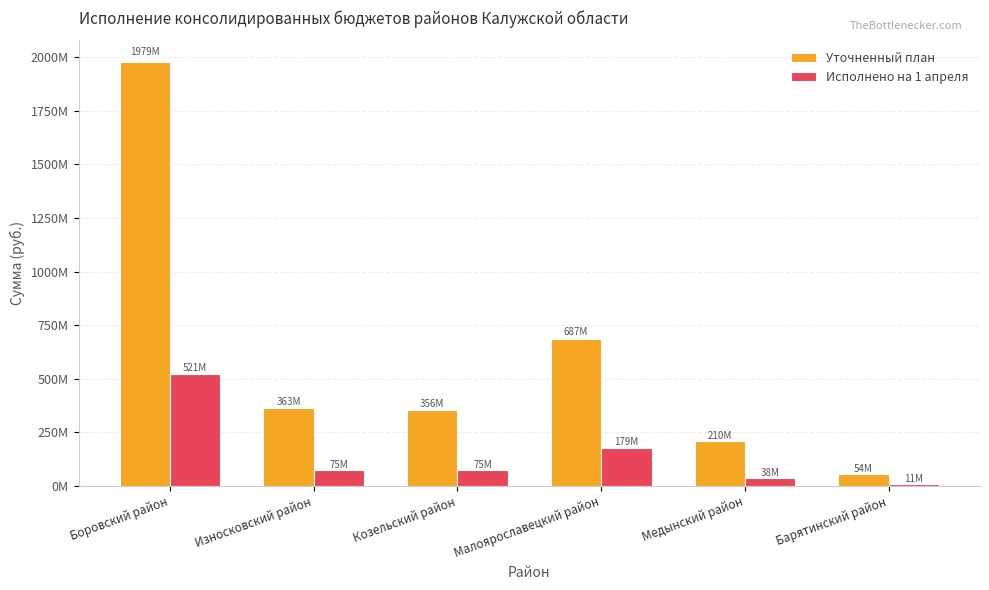

Is it true that Исполнено на 1 апреля equals 179263880.5 at Малоярославецкий район?

True